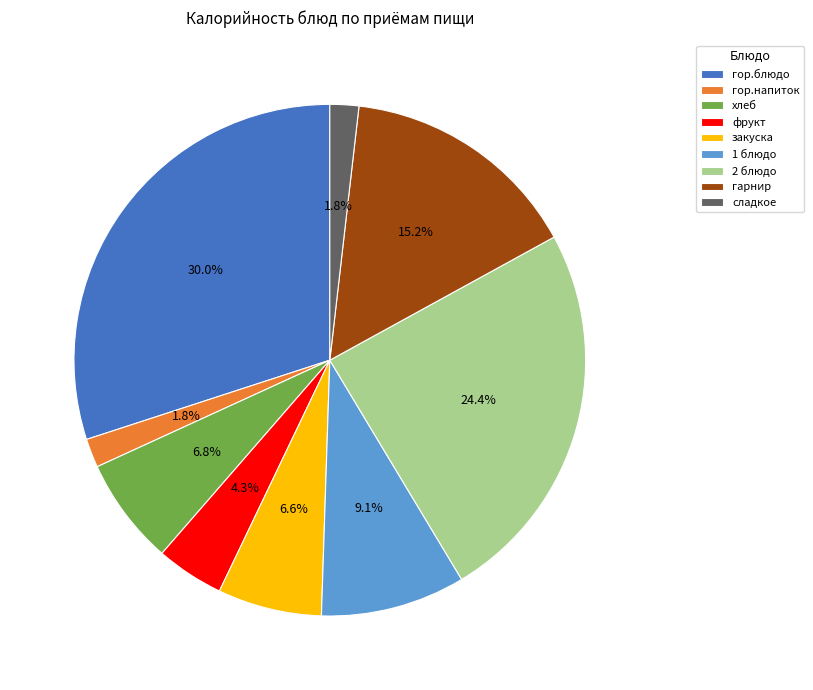

What is the ratio of the value at 1 блюдо to the value at закуска?

1.4